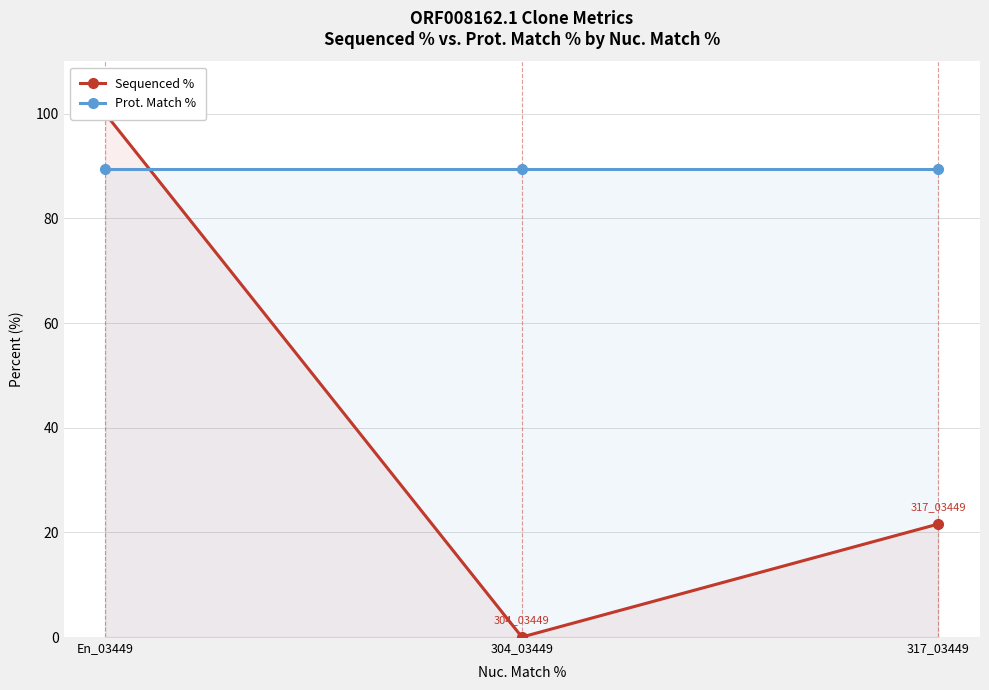

What is the value of the Sequenced % point at the 1st from the left?

100.0